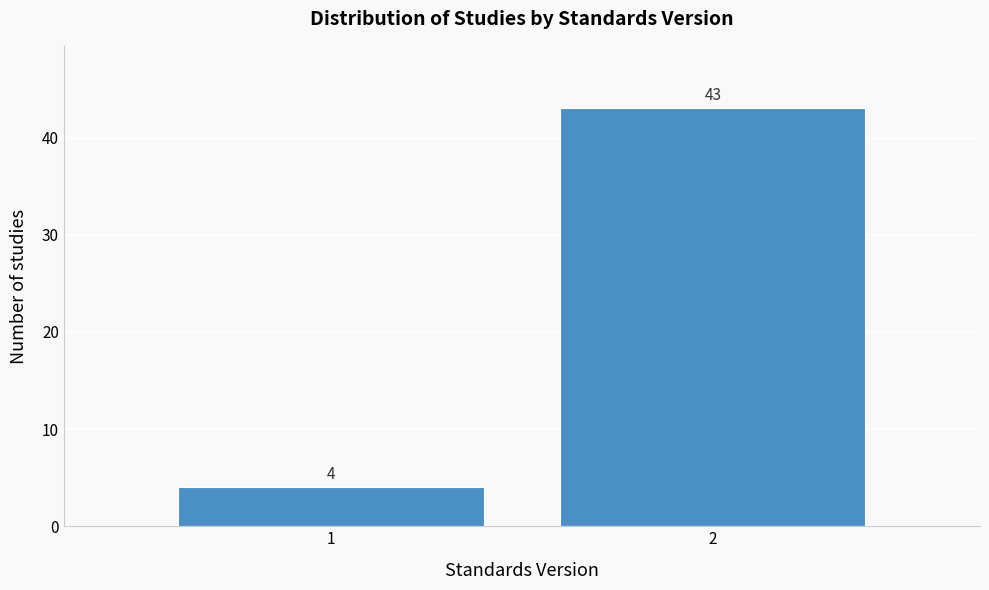

Reading right to left, what are all the values shown in this chart?

2=43	1=4